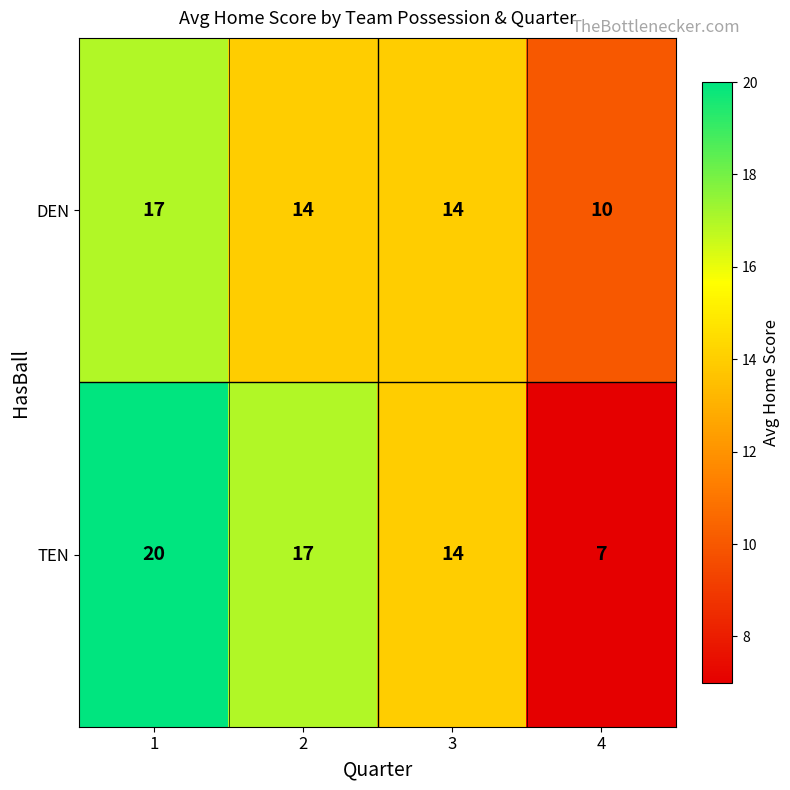

What is the highest value of the DEN series?

17